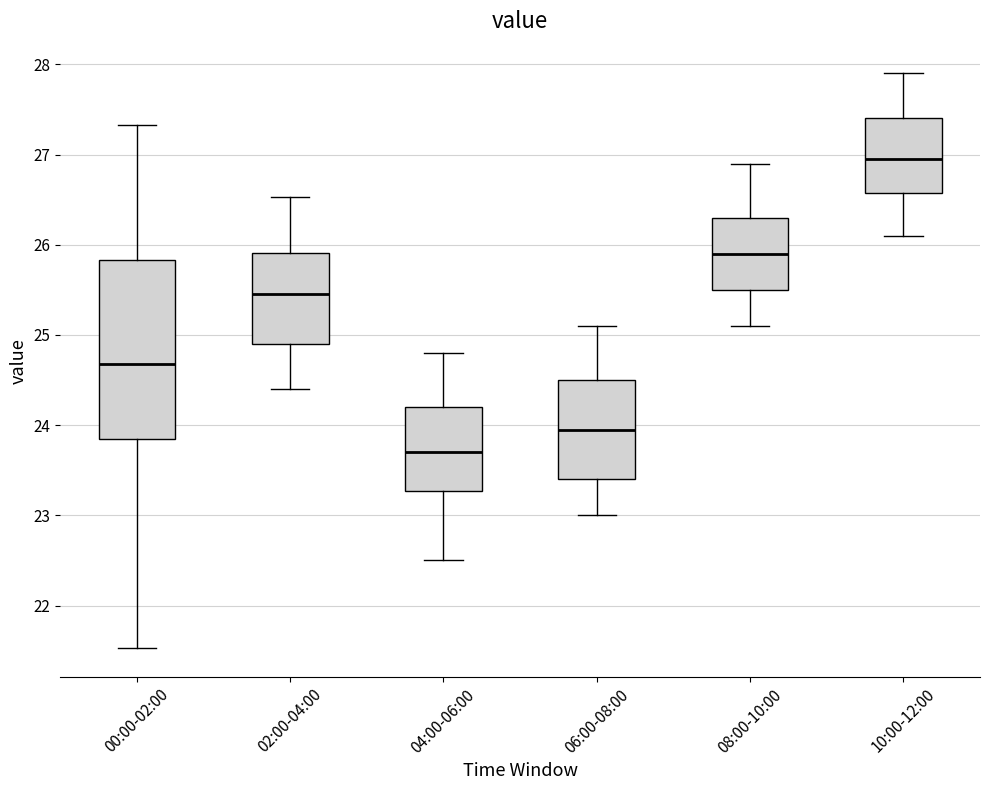

Which box's median line is the lowest?

04:00-06:00